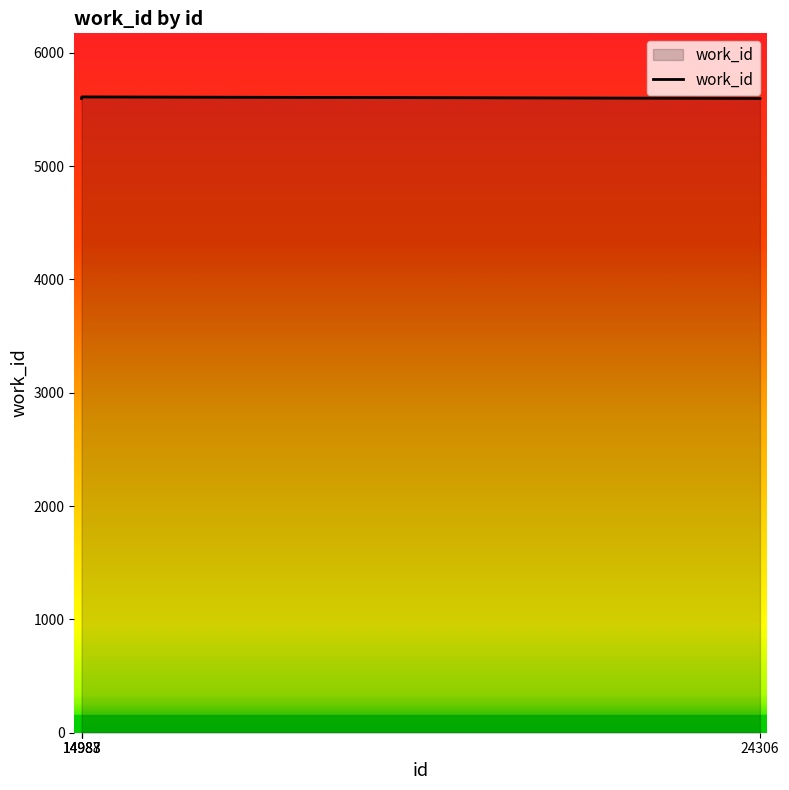

What is the change in value from 14988 to 24306?

-13